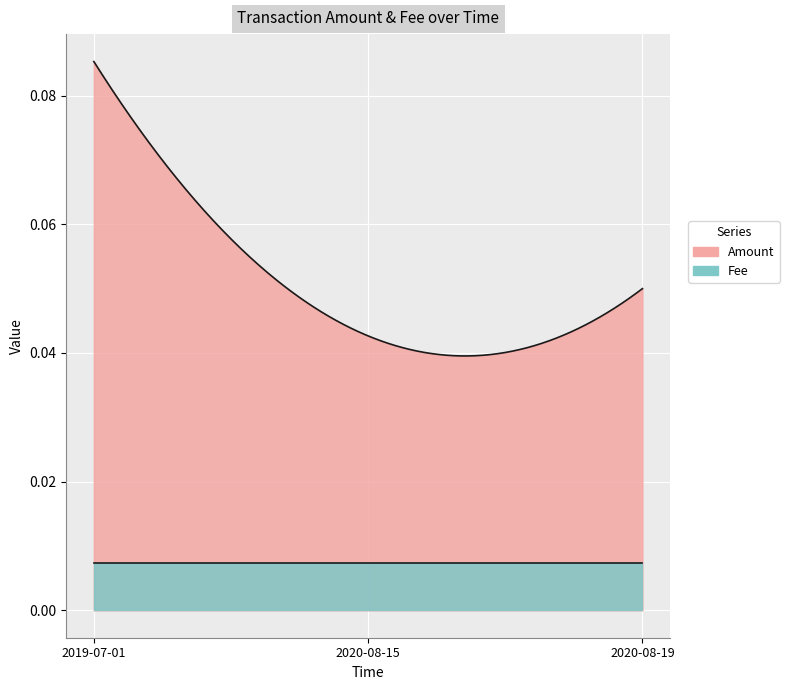

Reading left to right, transcribe all the data shown in this chart.

Amount: 2019-07-01=0.1	2020-08-15=0.0	2020-08-19=0.1
Fee: 2019-07-01=0.0	2020-08-15=0.0	2020-08-19=0.0